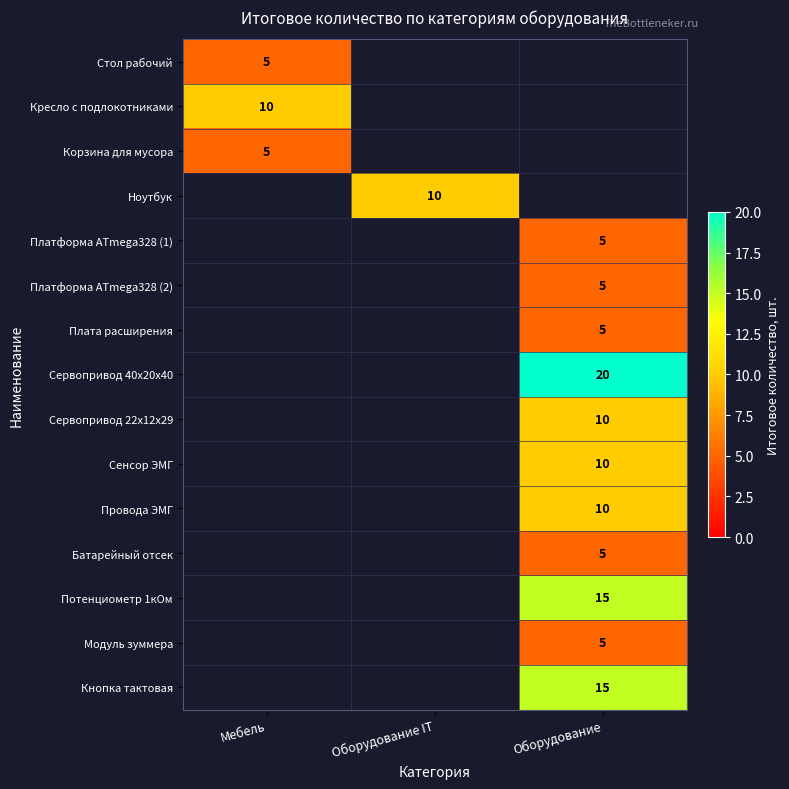

How many series are shown in this chart?

15